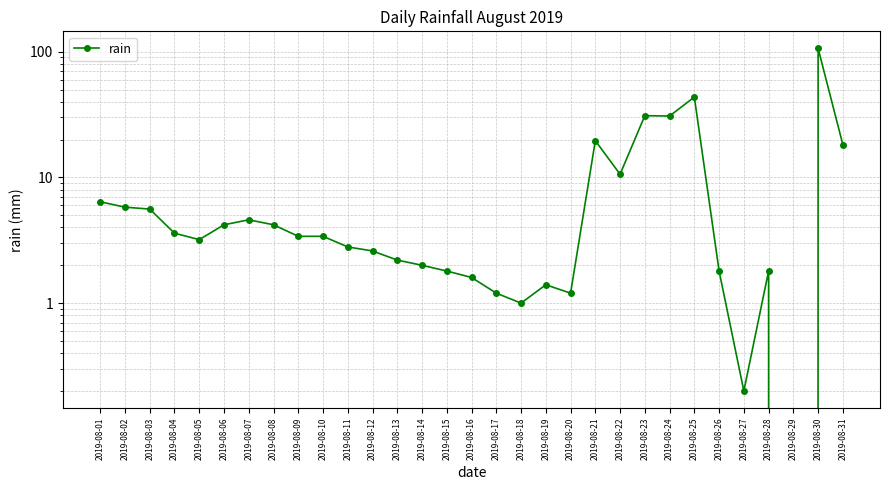

True or false: the data has more than 1 interior local peaks.

True